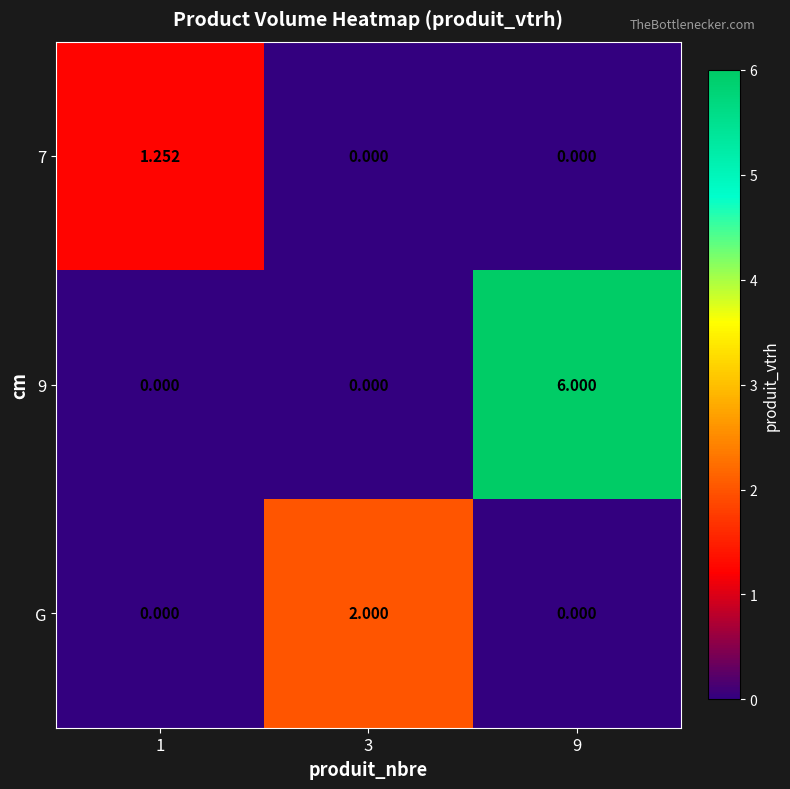

Between 1 and 3, which series saw the biggest shift?

G